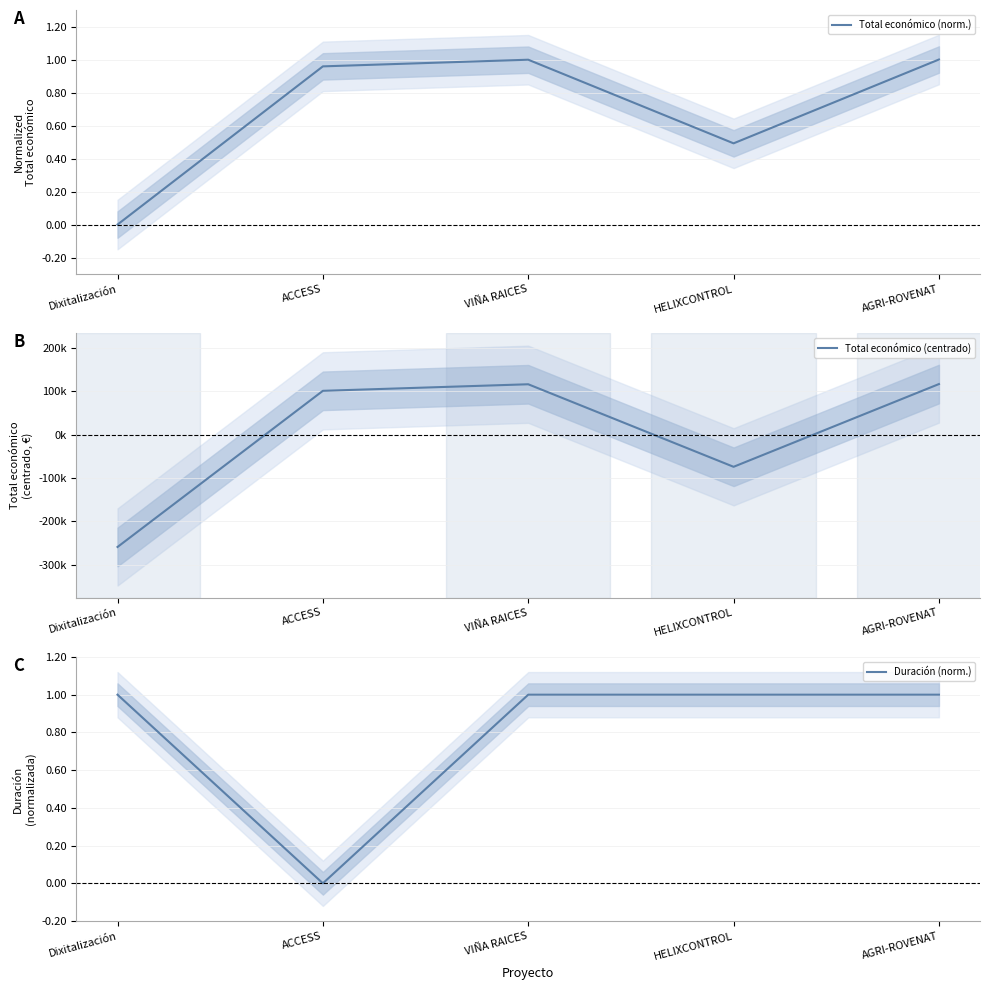

How many data points does each series have?

5